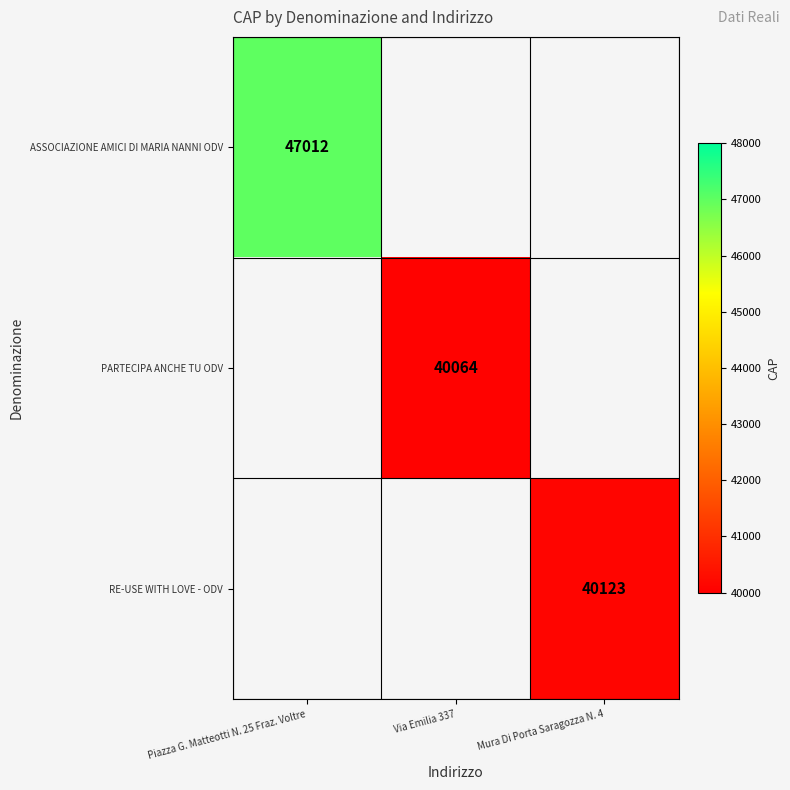

True or false: ASSOCIAZIONE AMICI DI MARIA NANNI ODV has a value of 47012 at Piazza G. Matteotti N. 25 Fraz. Voltre.

True